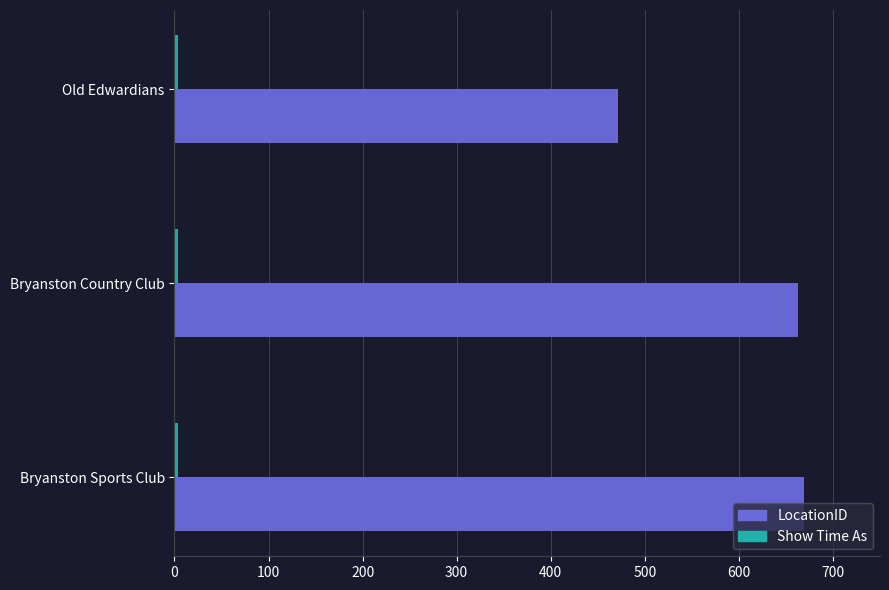

Which series has the largest total across all categories?

LocationID